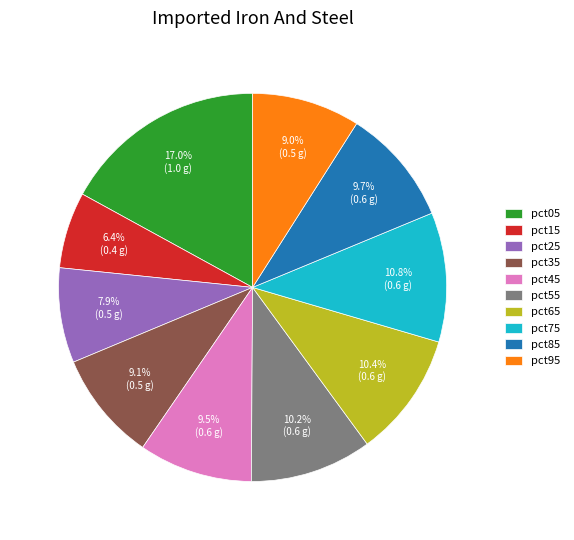

To the nearest percent, what portion does pct55 represent?

10%